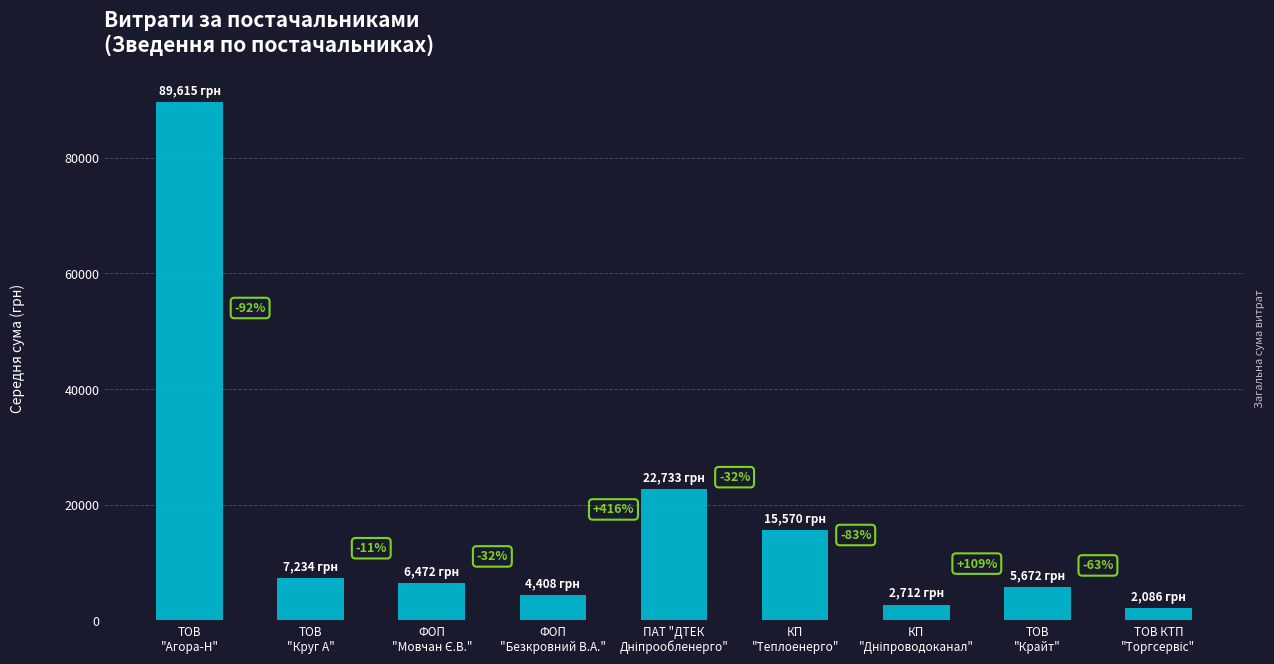

What is the greatest value displayed?

89614.5